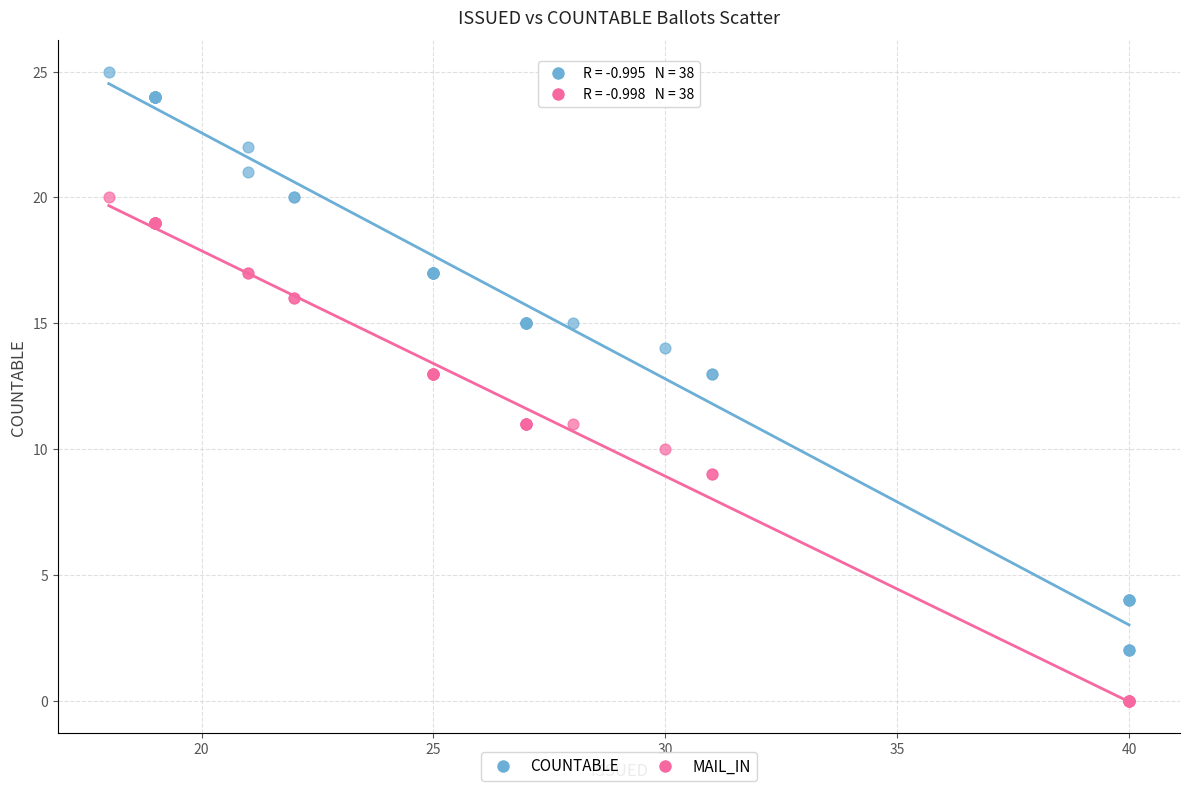

What is the X range (max minus min) for the scatter plot?

22